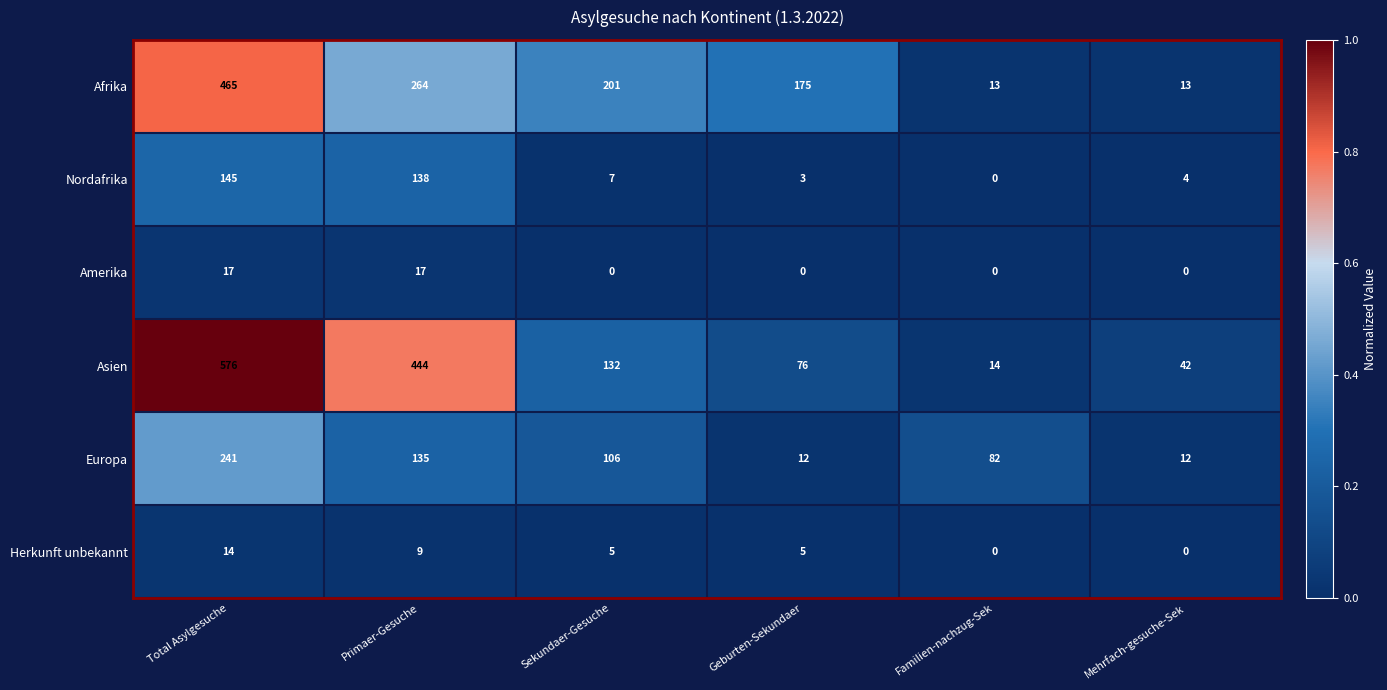

Rank the series by their maximum value, from lowest to highest.

Herkunft unbekannt, Amerika, Nordafrika, Europa, Afrika, Asien